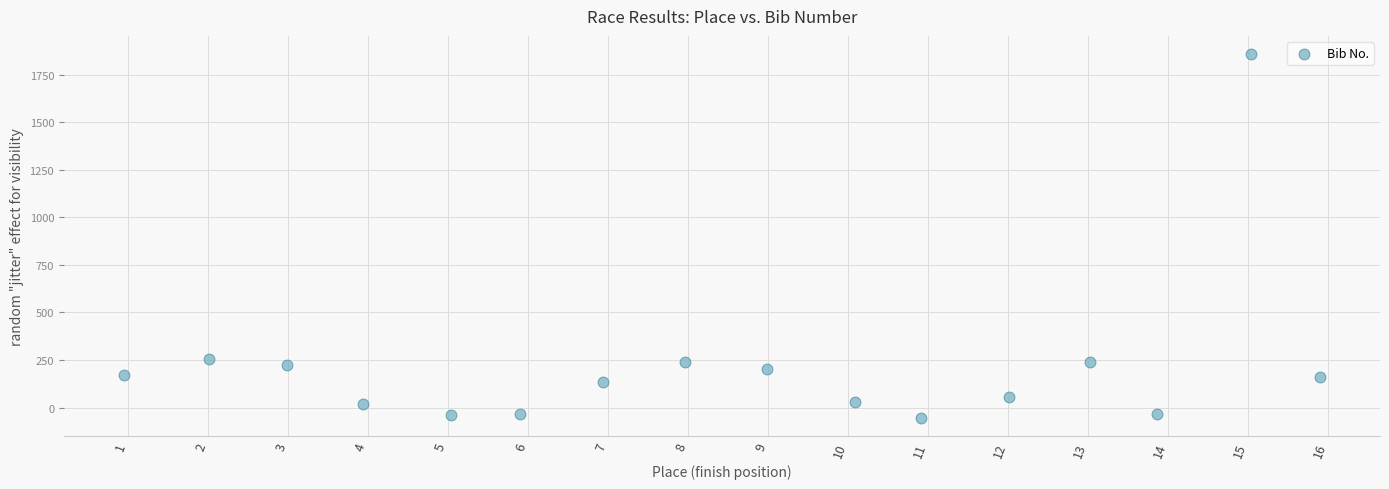

What is the range of X values (max minus min)?

15.0